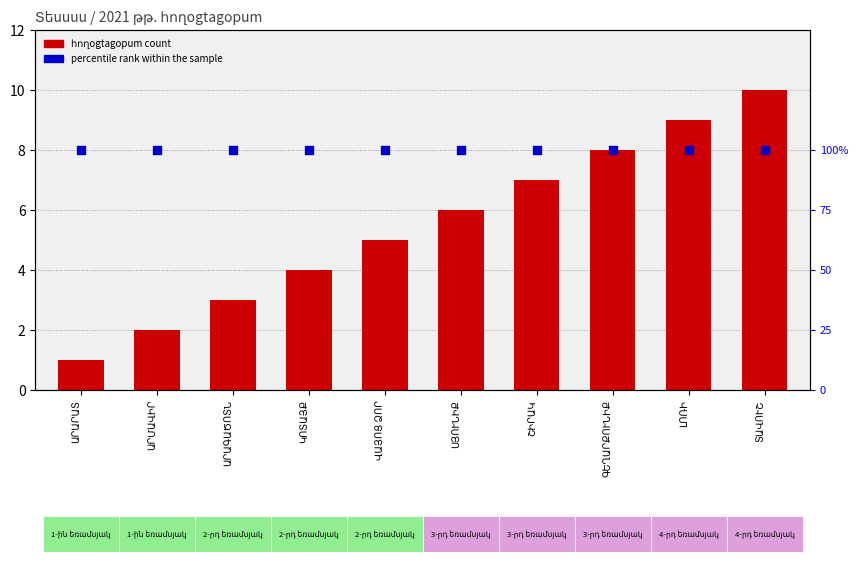

What are all the series names shown in the legend?

հողօgtagорum count, percentile rank within the sample